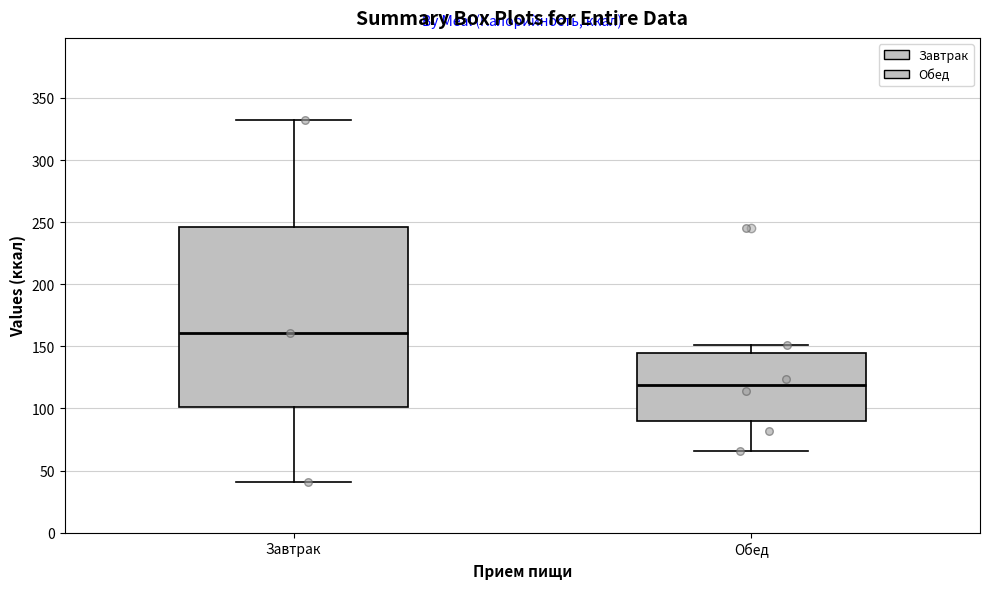

Which box has the highest median line?

Завтрак